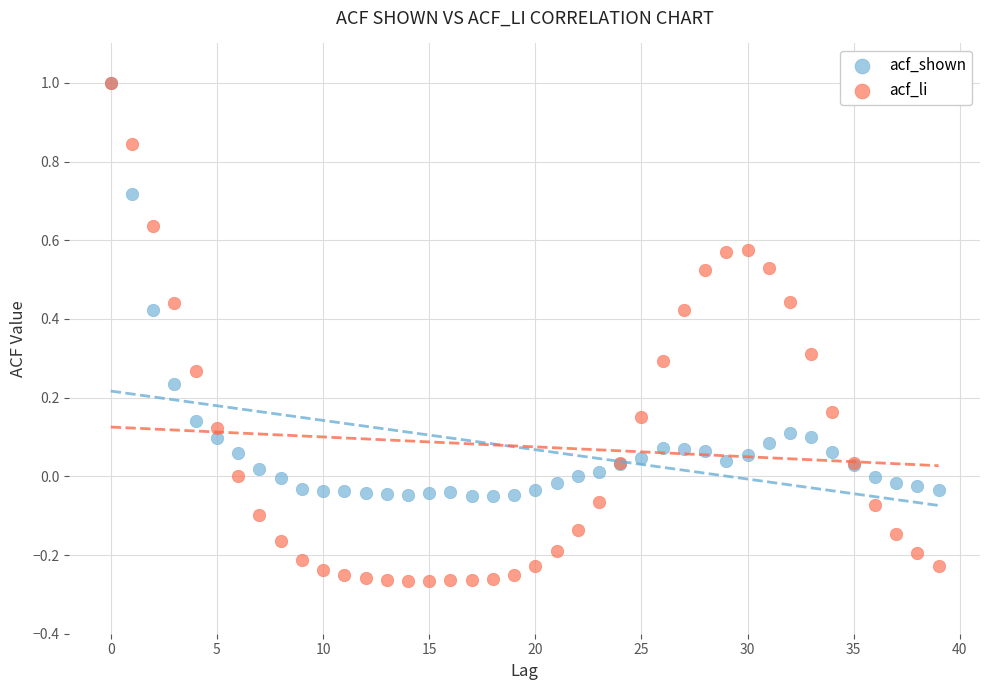

What are all the series names shown in the legend?

acf_shown, acf_li